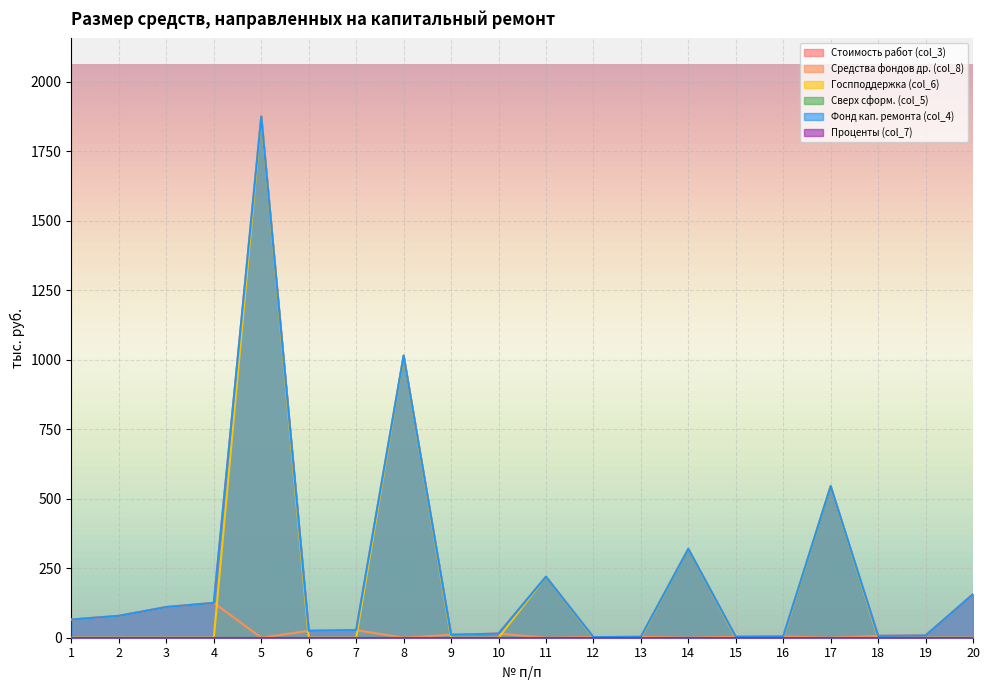

Which series has the largest total across all categories?

Стоимость работ (col_3)